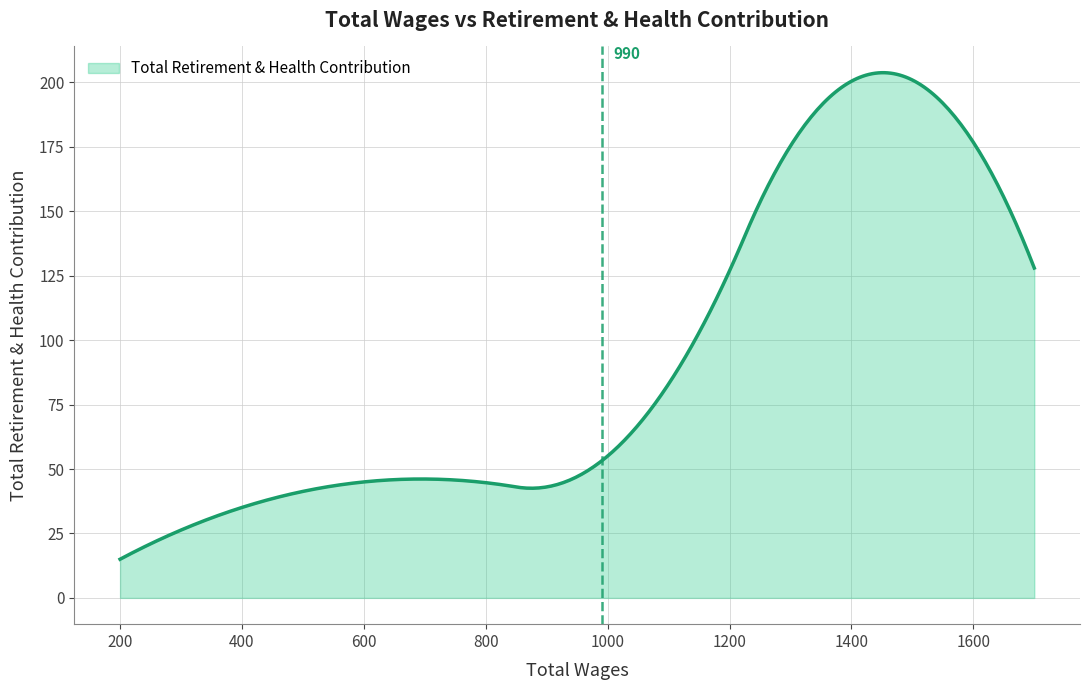

What is the smallest value displayed?

15.0